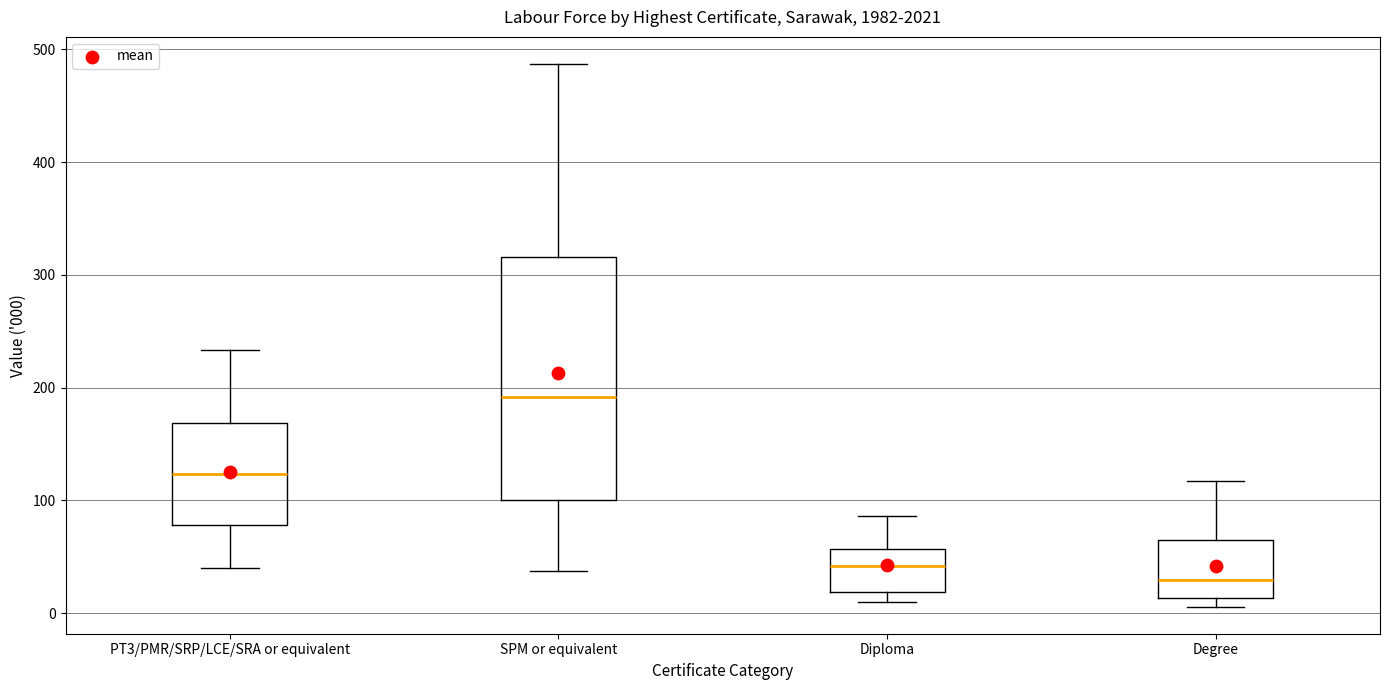

Which box is the tallest, from its lower edge to its upper edge?

SPM or equivalent